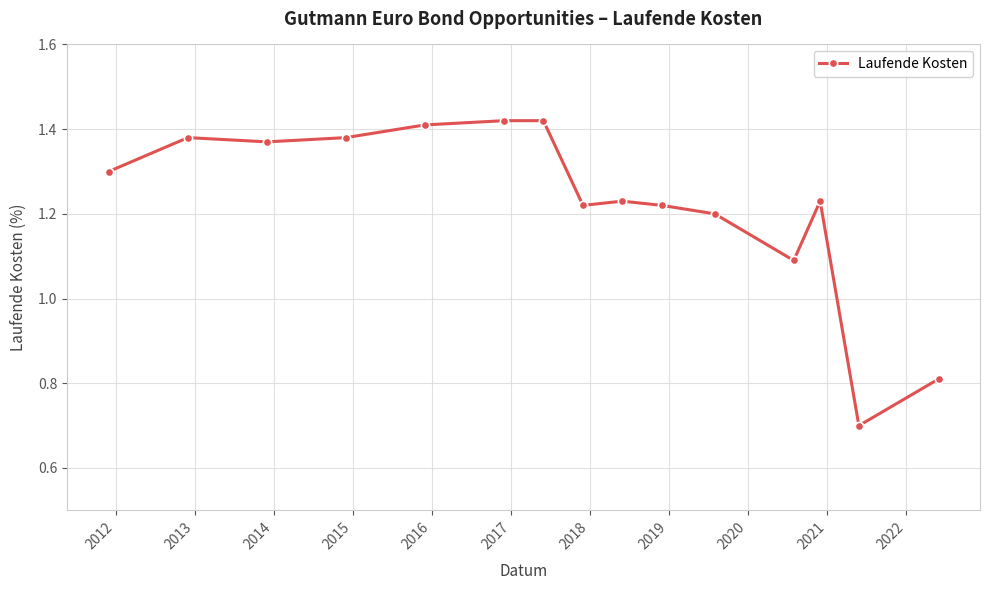

Count the values in the range 1 to 2.

13